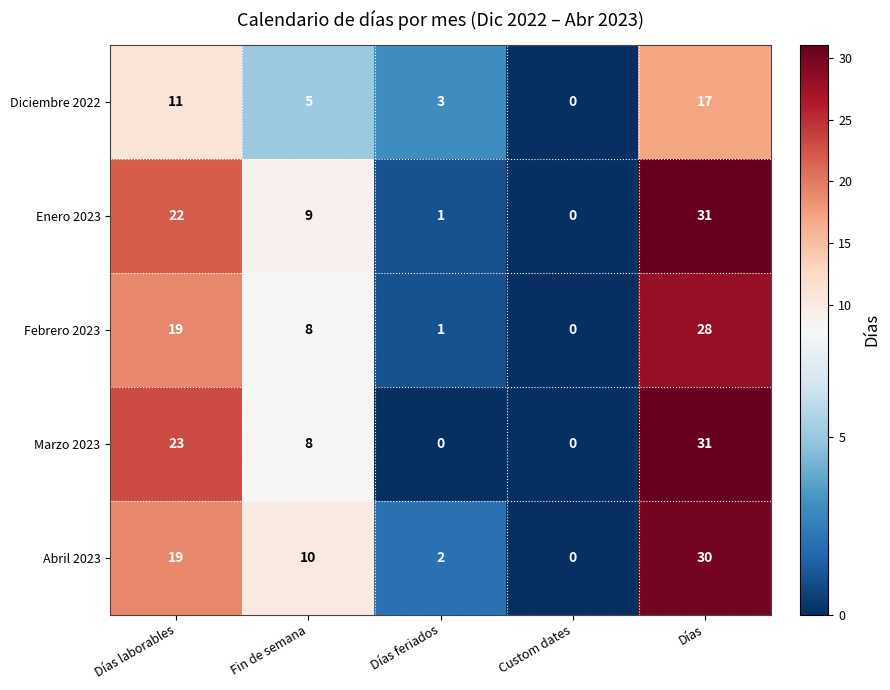

Is it true that Abril 2023 equals 0 at Custom dates?

True